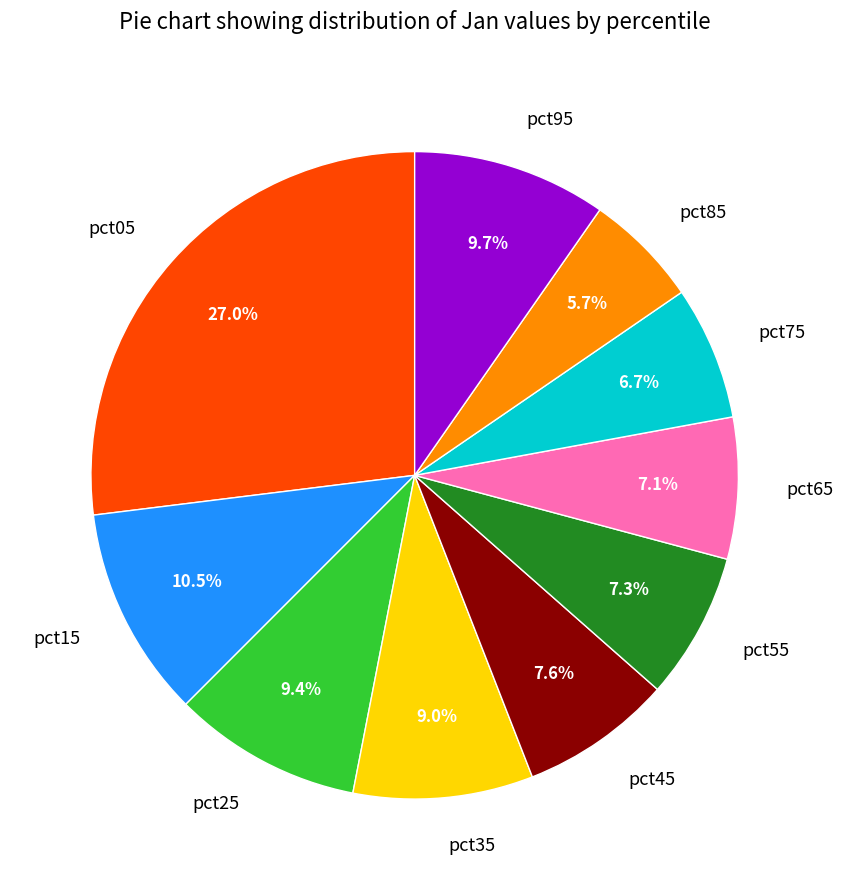

What portion of the pie excludes pct85?

94.3%